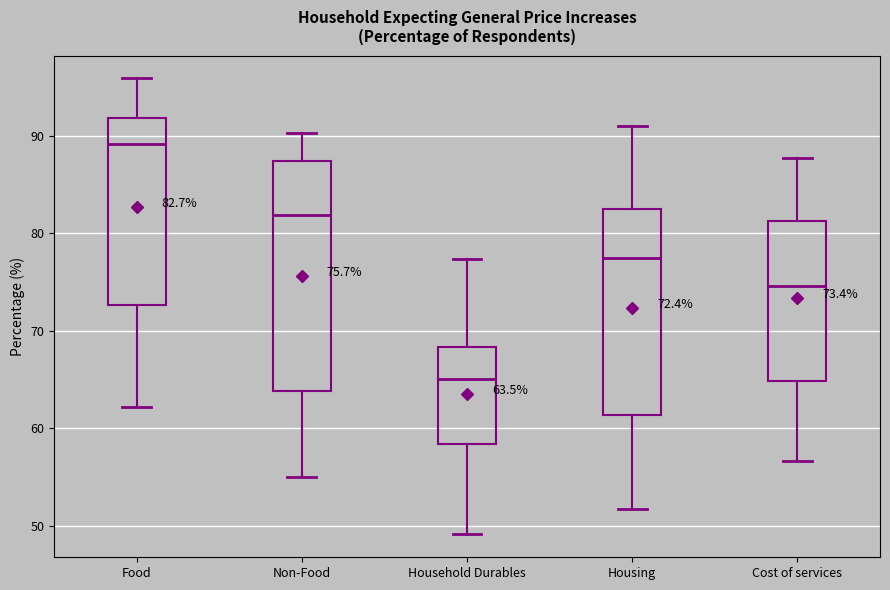

Which box is the tallest, from its lower edge to its upper edge?

Non-Food